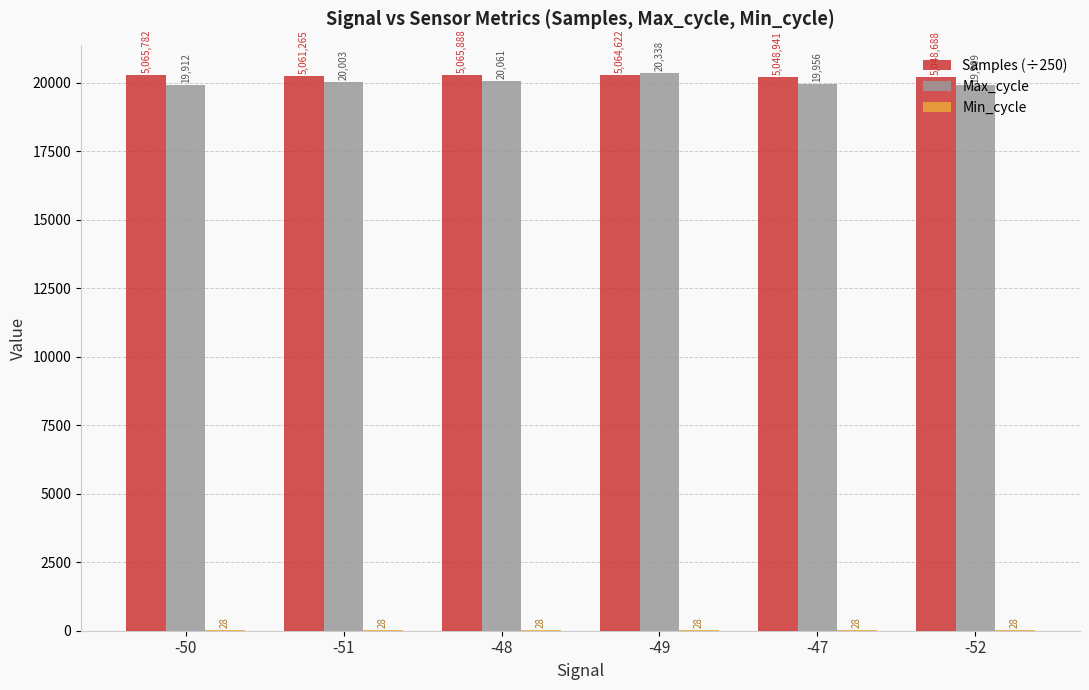

What is the spread (max minus min) of values at -52?

20166.8